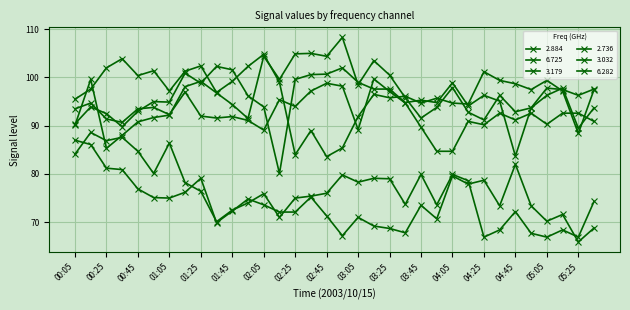

What is the sum of all 2.736 values?

3149.9